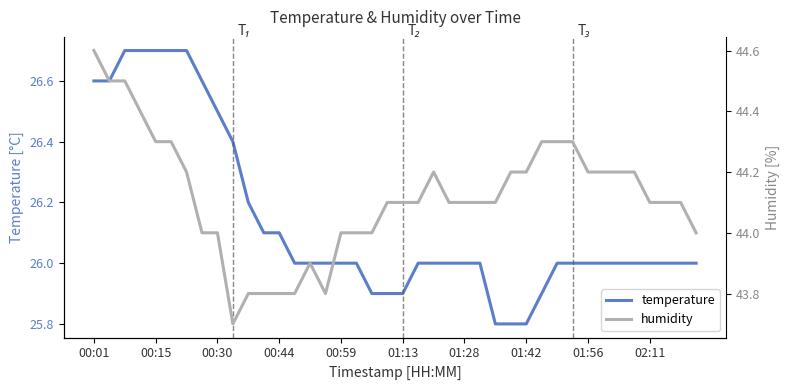

Is this an area chart (filled region under the line)?

No